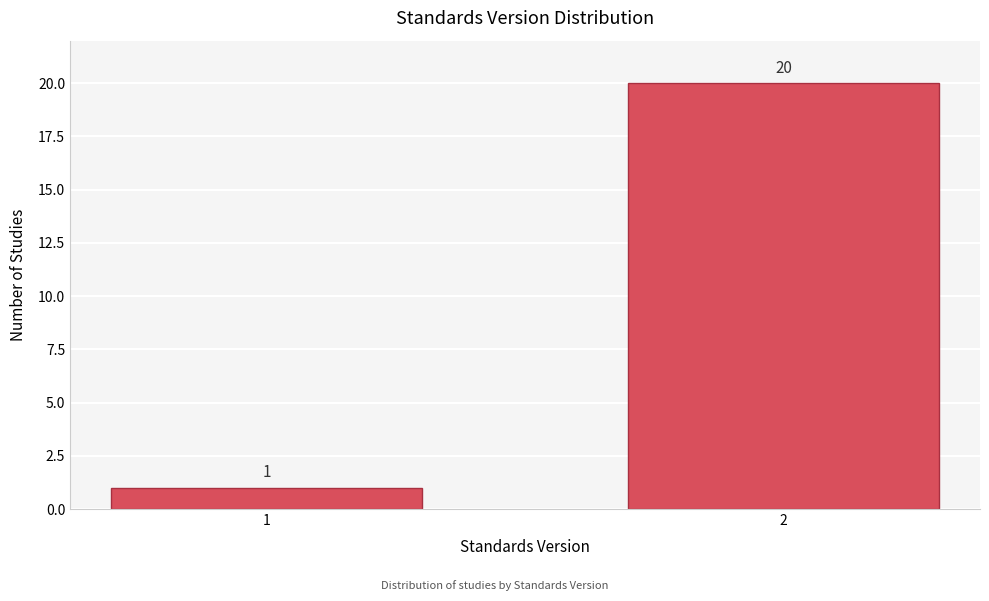

Reading left to right, extract all data points from this chart.

1=1	2=20